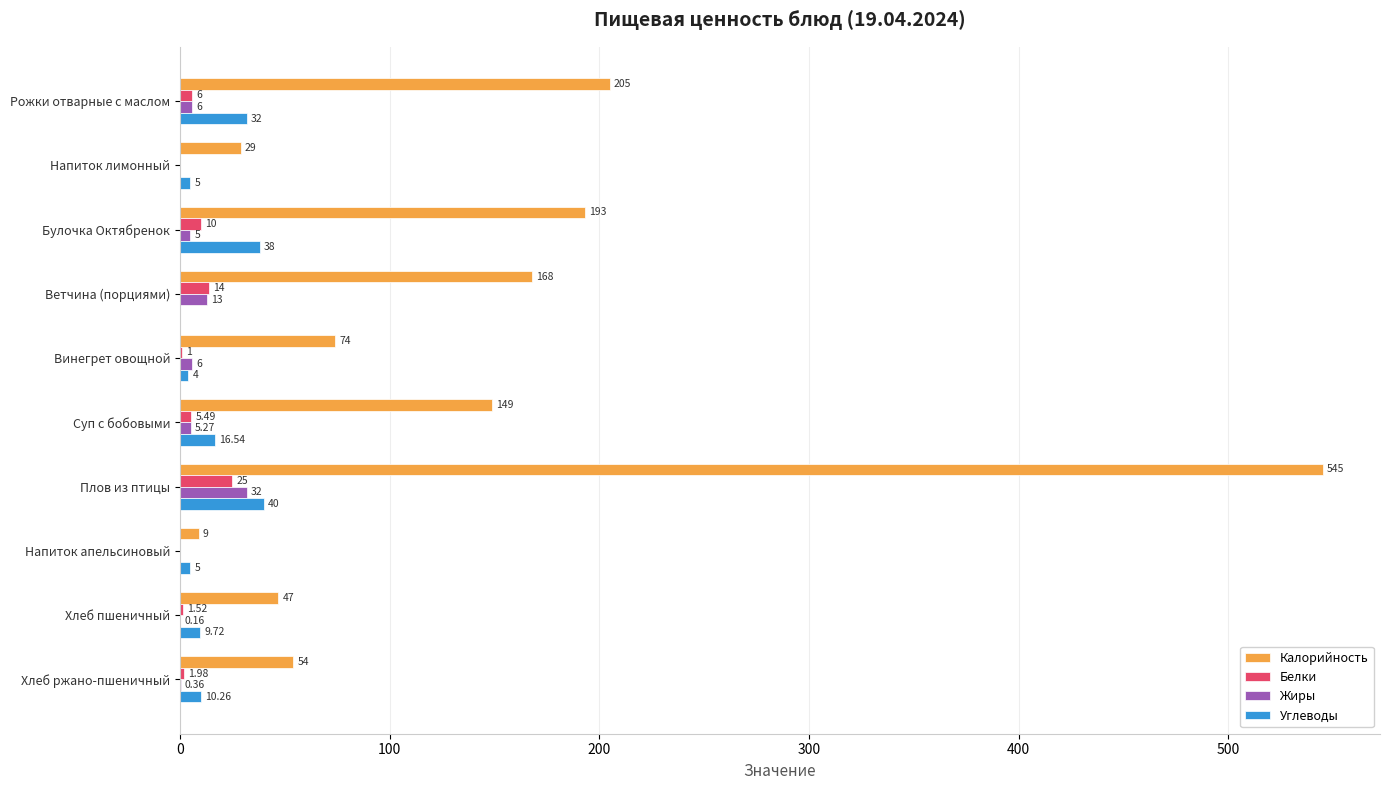

Where is Калорийность nearest to the value 277?

Рожки отварные с маслом